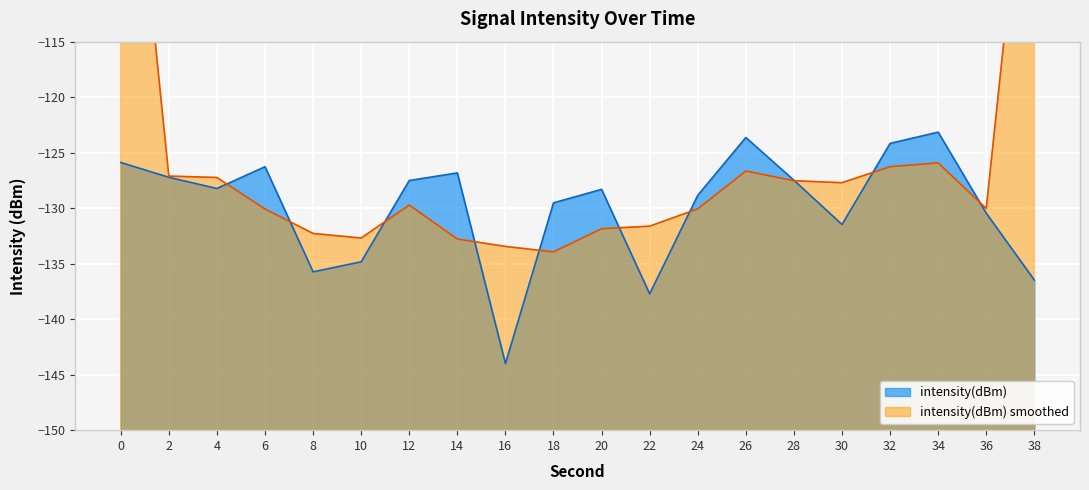

How many interior local valleys (lower than both neighbors) does the data have?

5